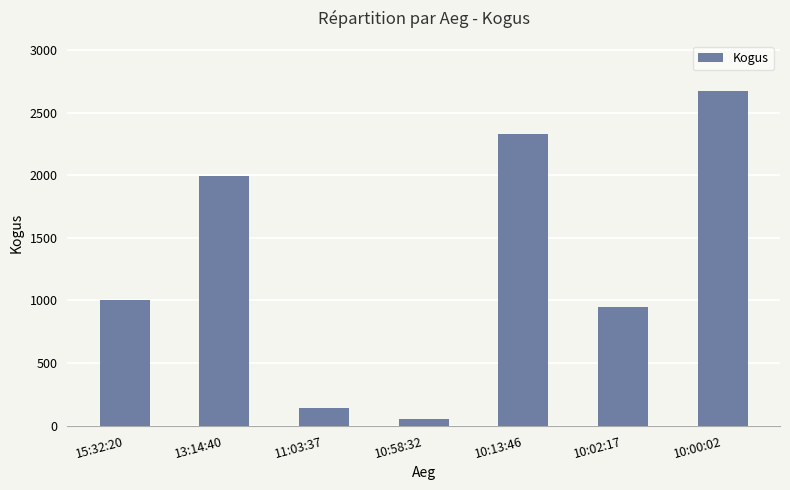

What is the value of the 5th bar from the left?

2330